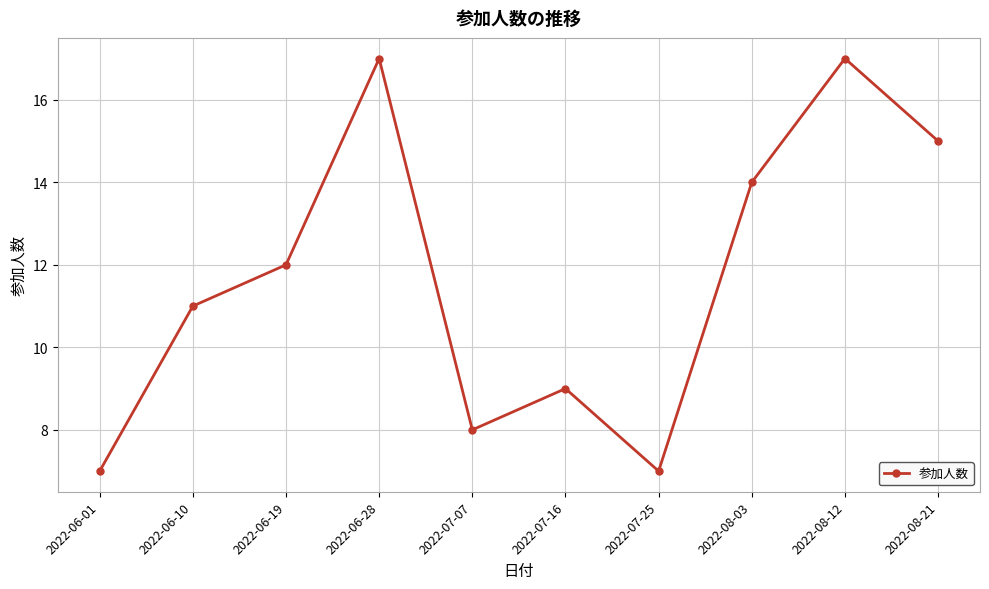

True or false: the data shows 15 at 2022-08-21.

True